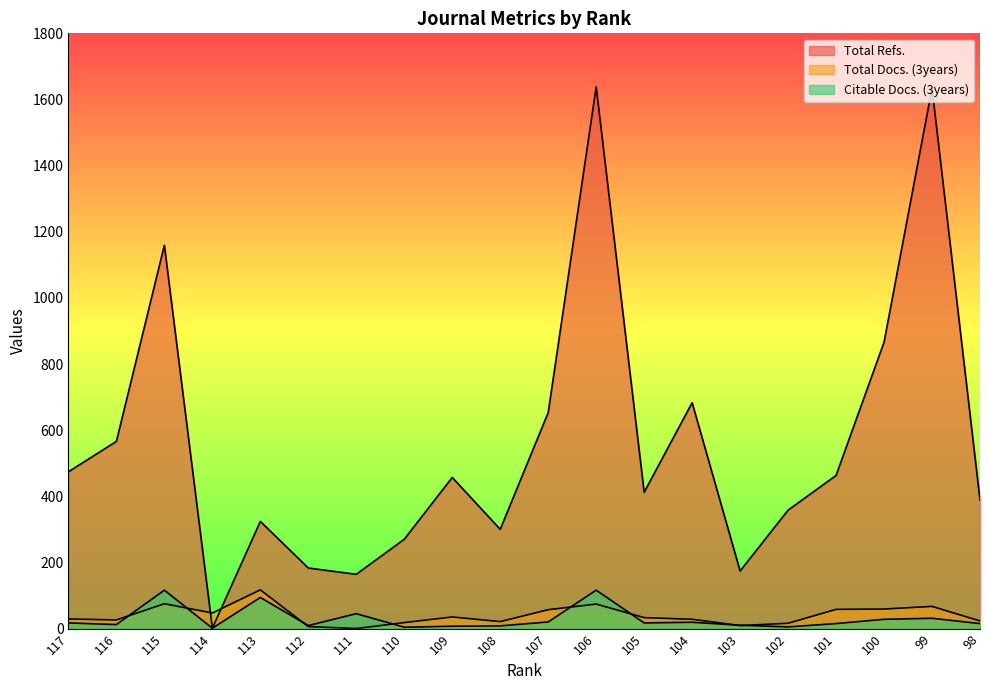

How many lines are shown in the chart?

3